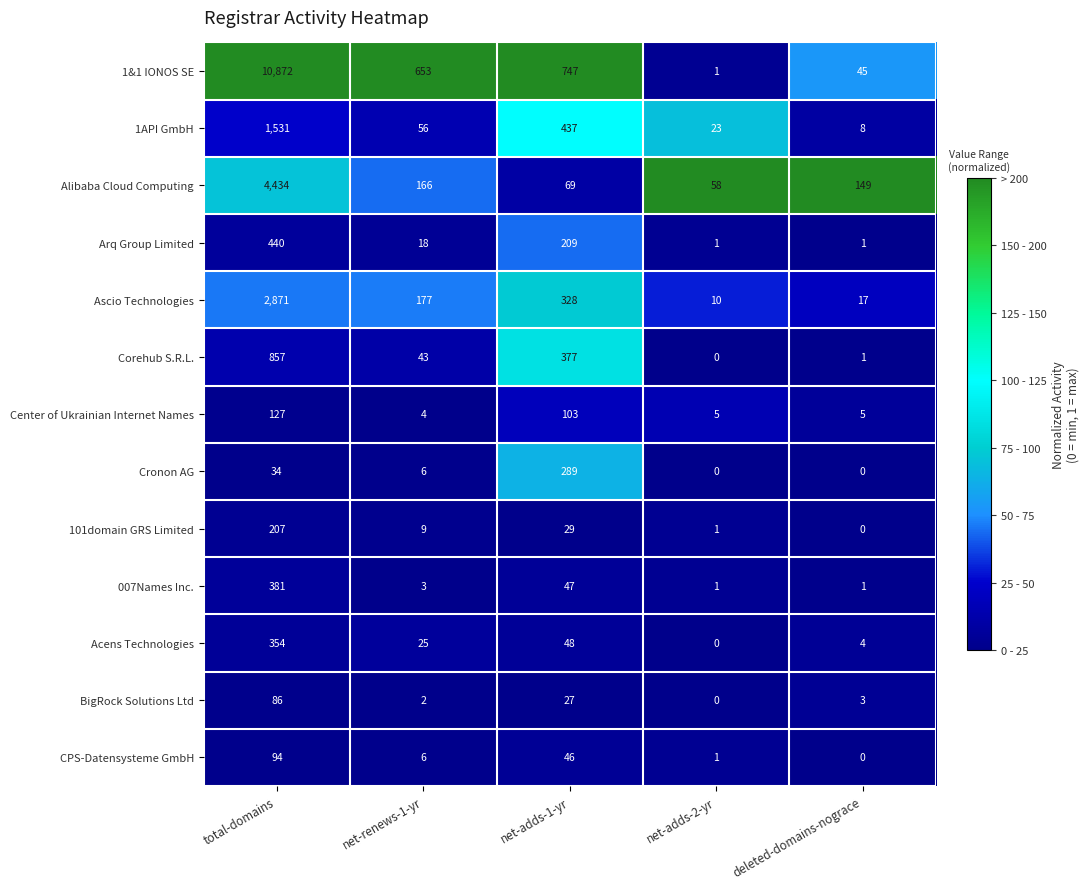

What value does the Acens Technologies series have at total-domains, to the nearest 10?

350